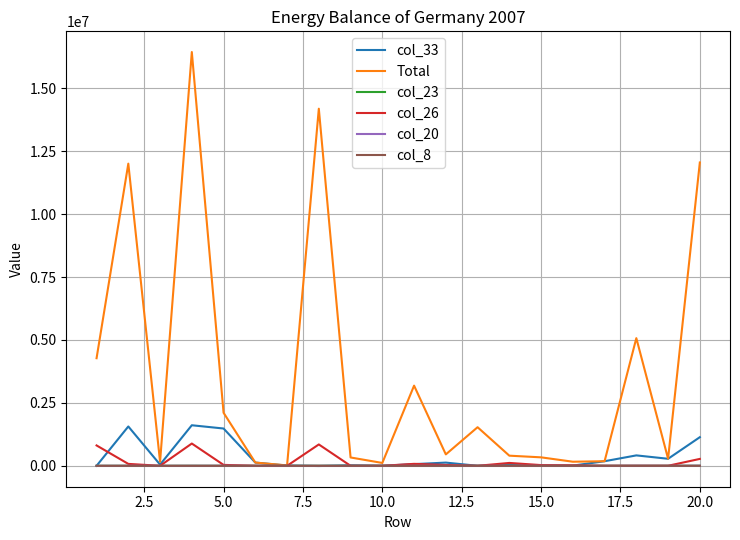

Which series has the largest total across all categories?

Total